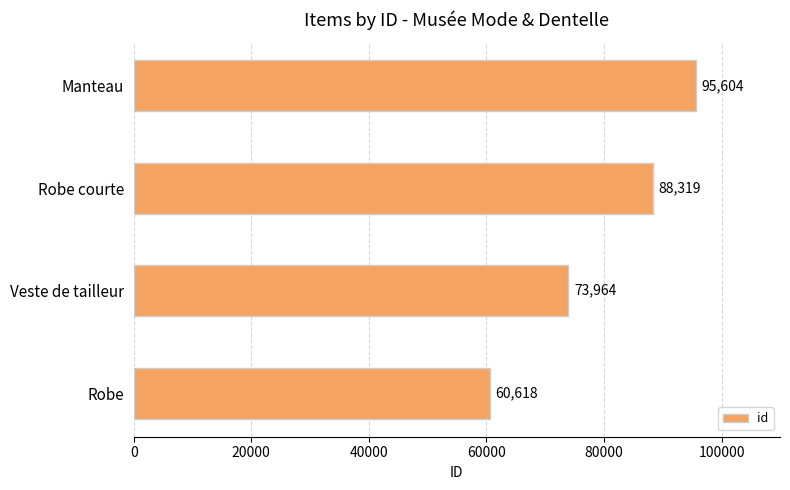

Reading top to bottom, what are all the values shown in this chart?

95604	88319	73964	60618